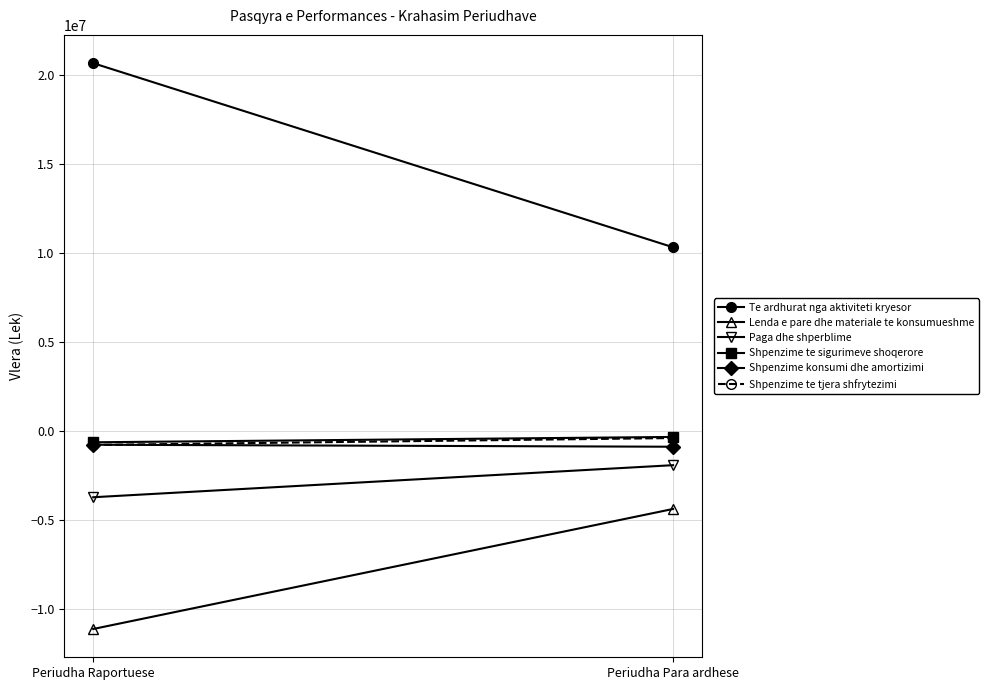

The value of Te ardhurat nga aktiviteti kryesor at Periudha Raportuese is 9207815. True or false?

False